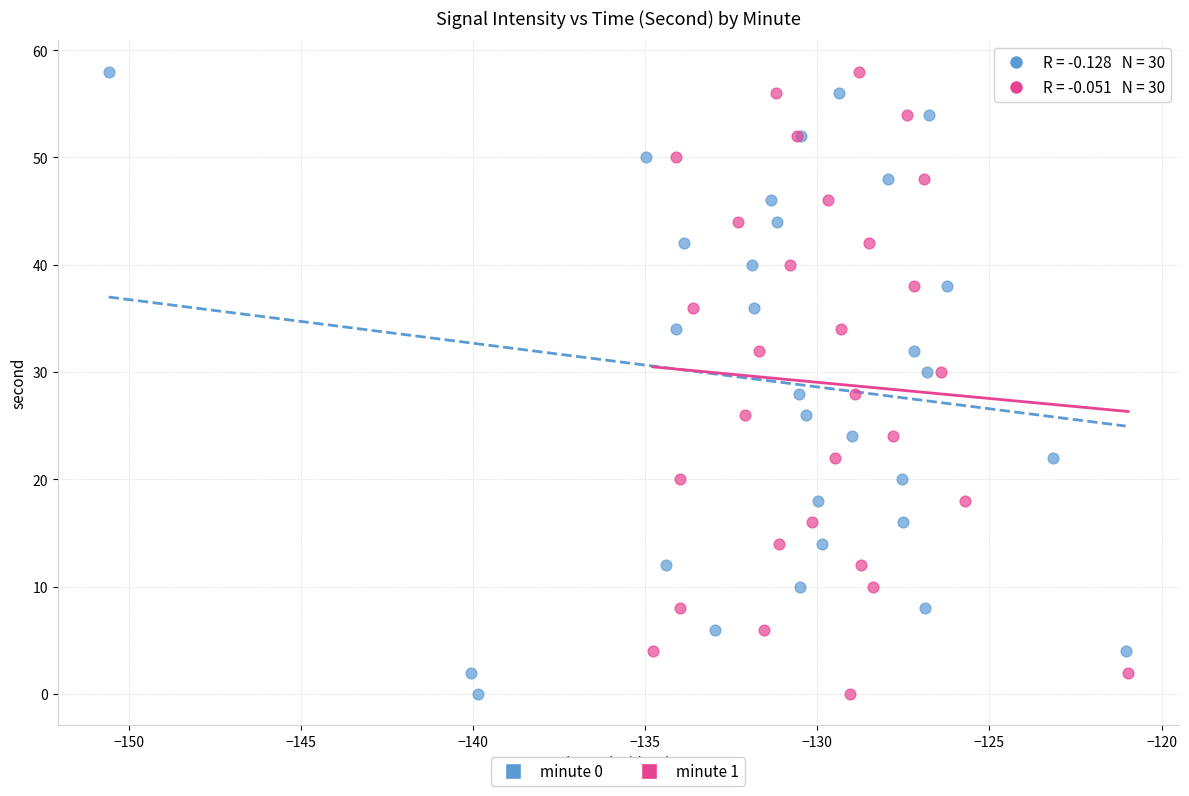

What are all the series names shown in the legend?

minute 0, minute 1